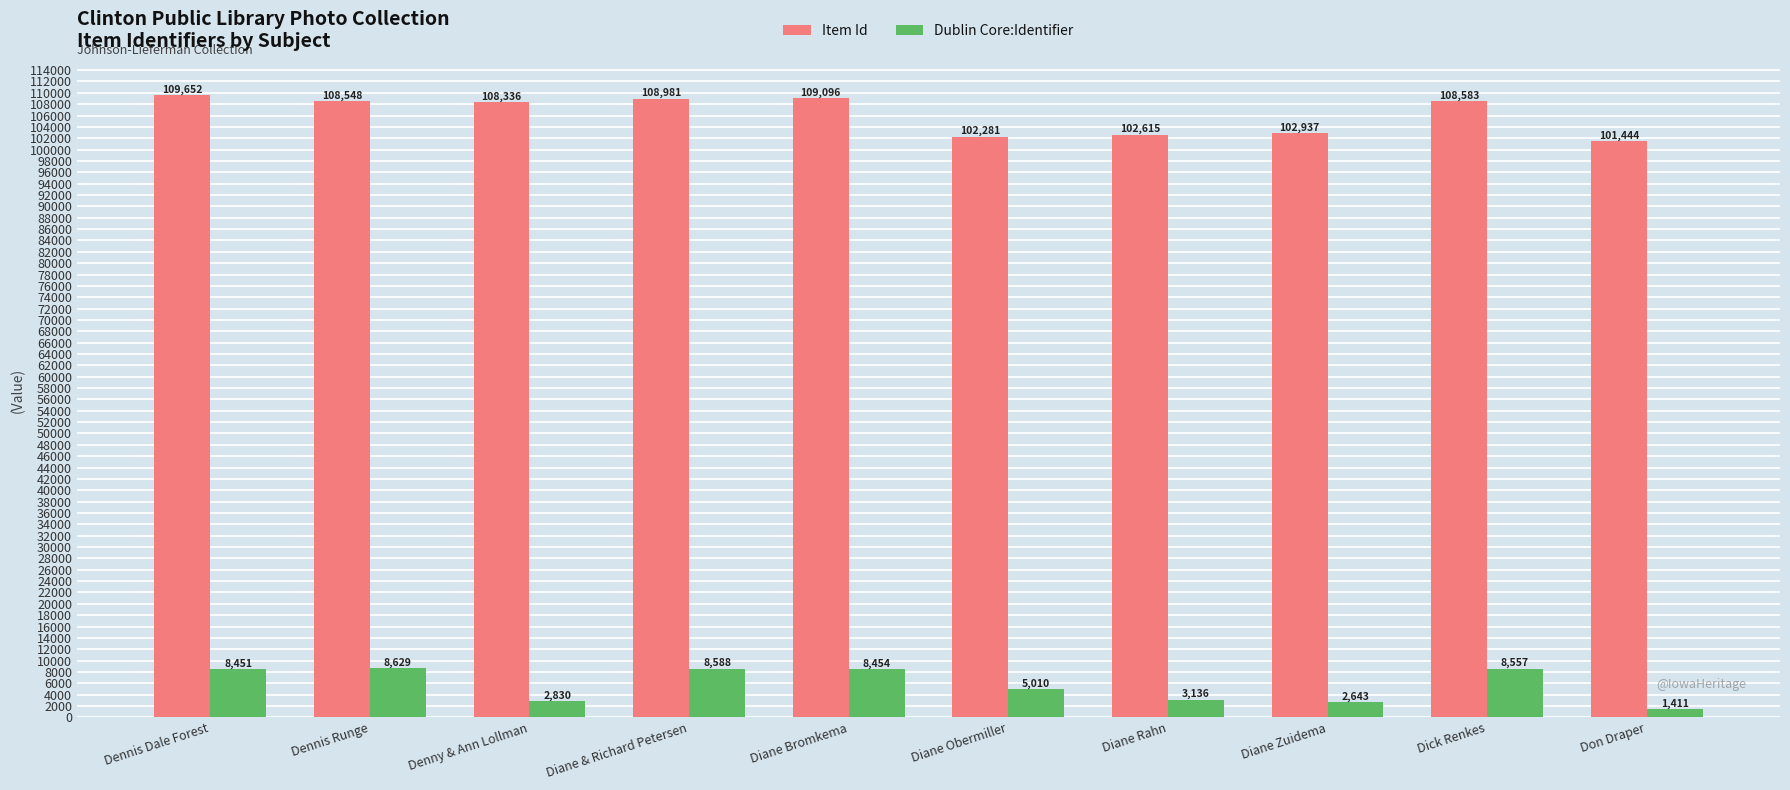

What is the total value across all series at Diane Zuidema?

105580